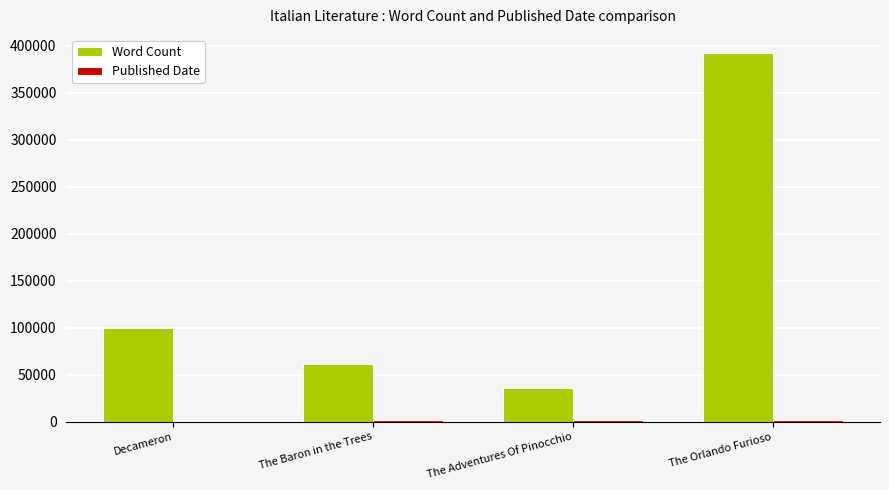

What is the difference between the maximum and minimum values in the Word Count series?

356000